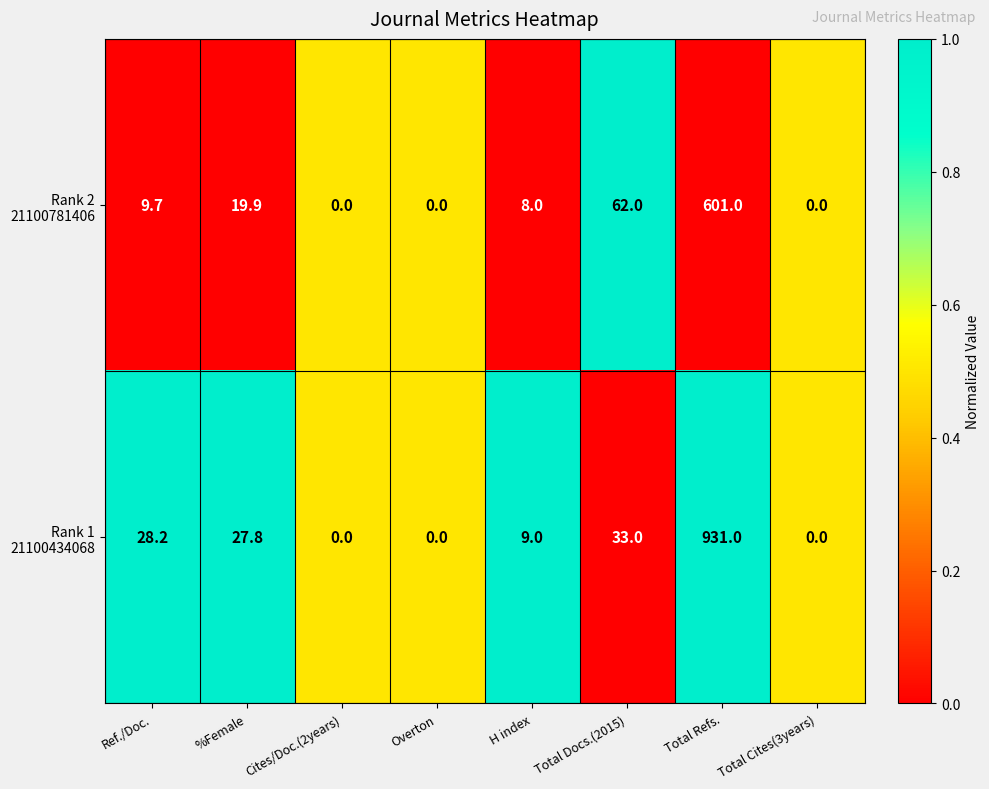

At which category is the sum across all series the highest?

Total Refs.